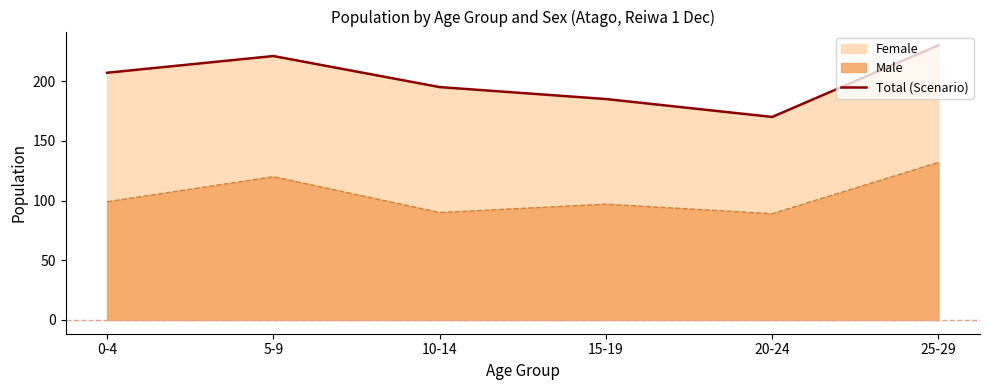

At which category does the data reach its first local valley?

20-24